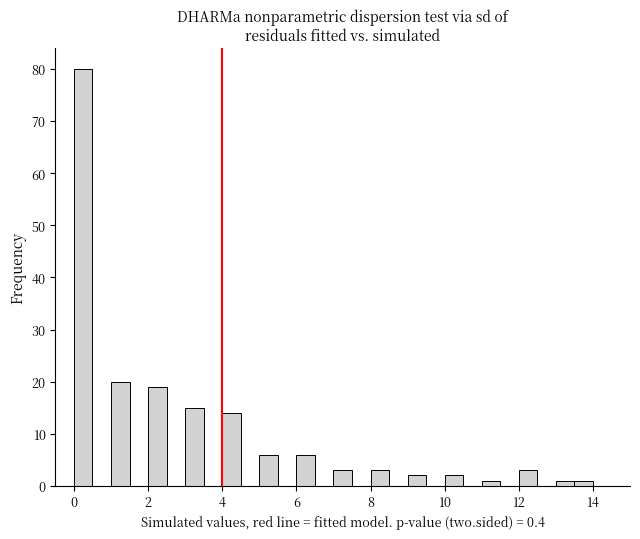

Around what value on the x-axis is the tallest bar? Give the approximate position of its centre, as read against the axis.

0.2